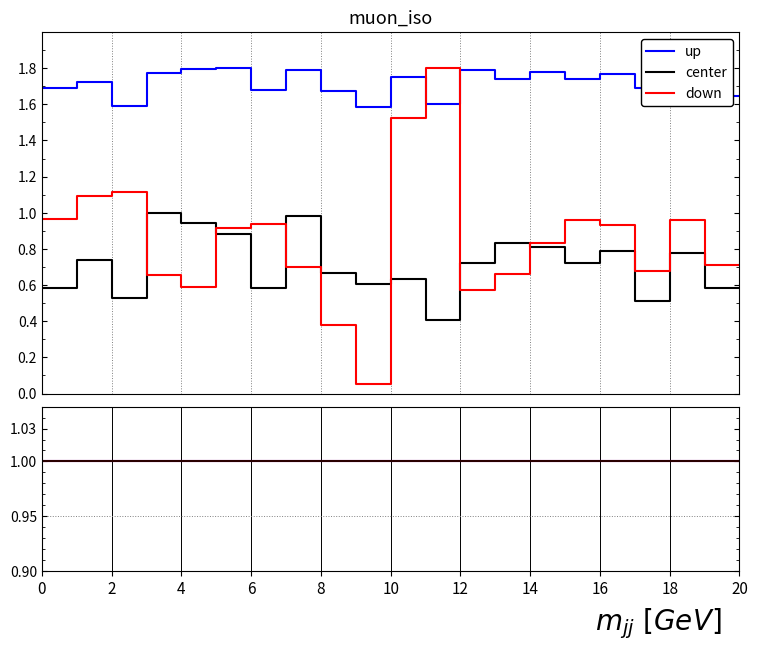

Is it true that up equals 0.3 at 16?

False